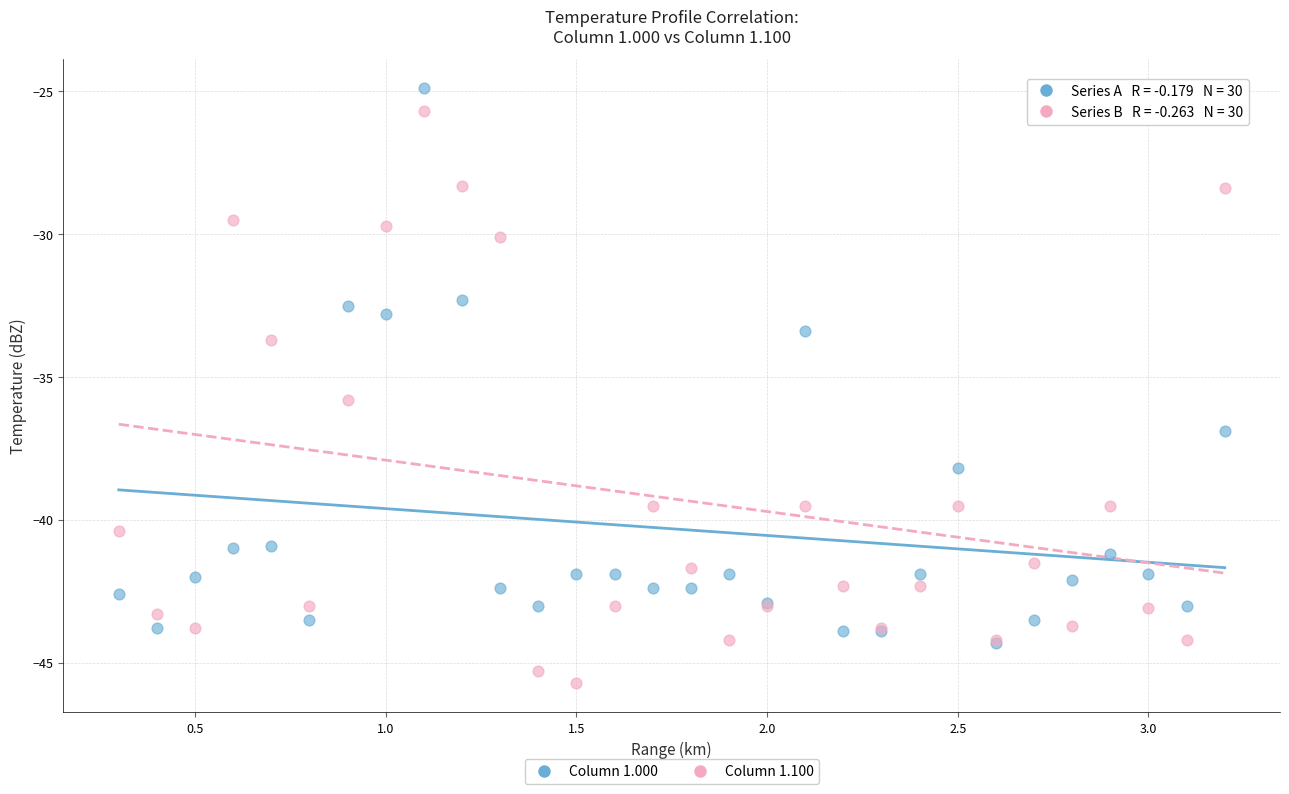

Across all series, what Y value is closest to -35?

-35.8